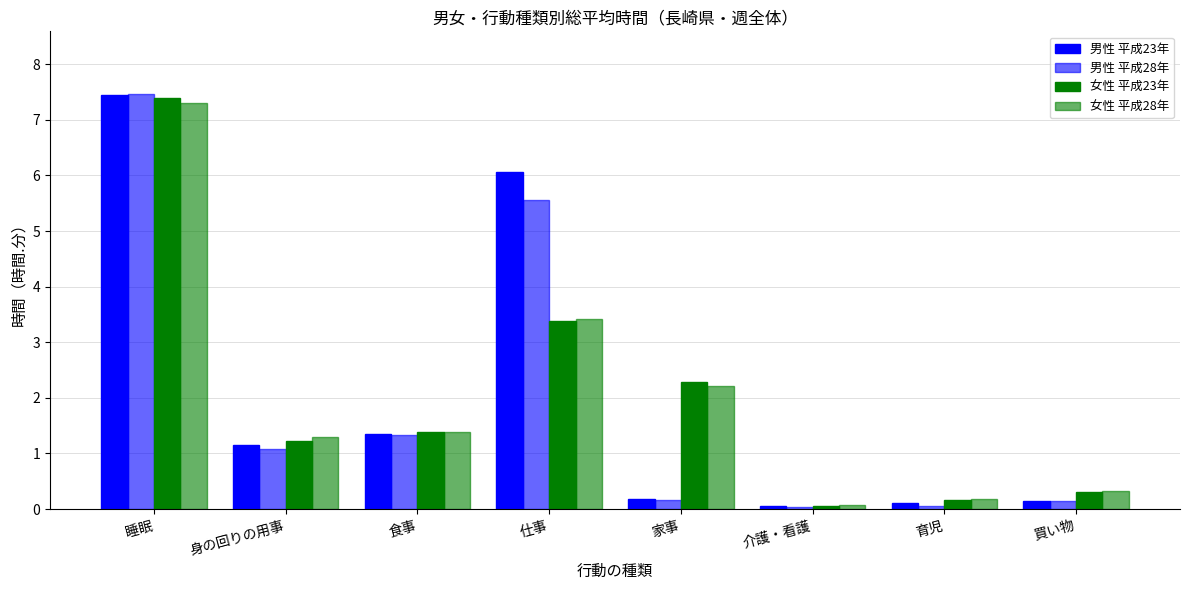

How many data points in 男性 平成28年 are above 1?

4